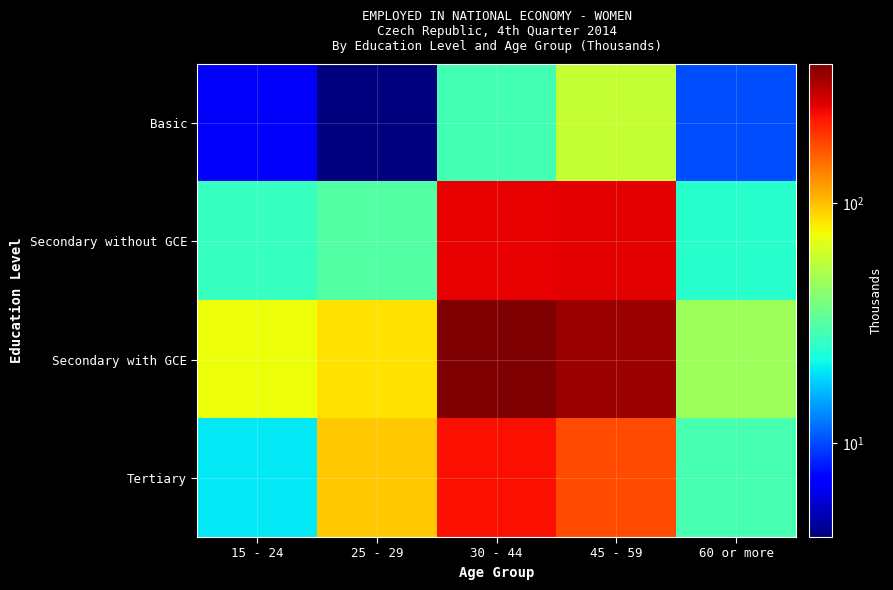

At which category does the chart reach its peak across all series?

30 - 44